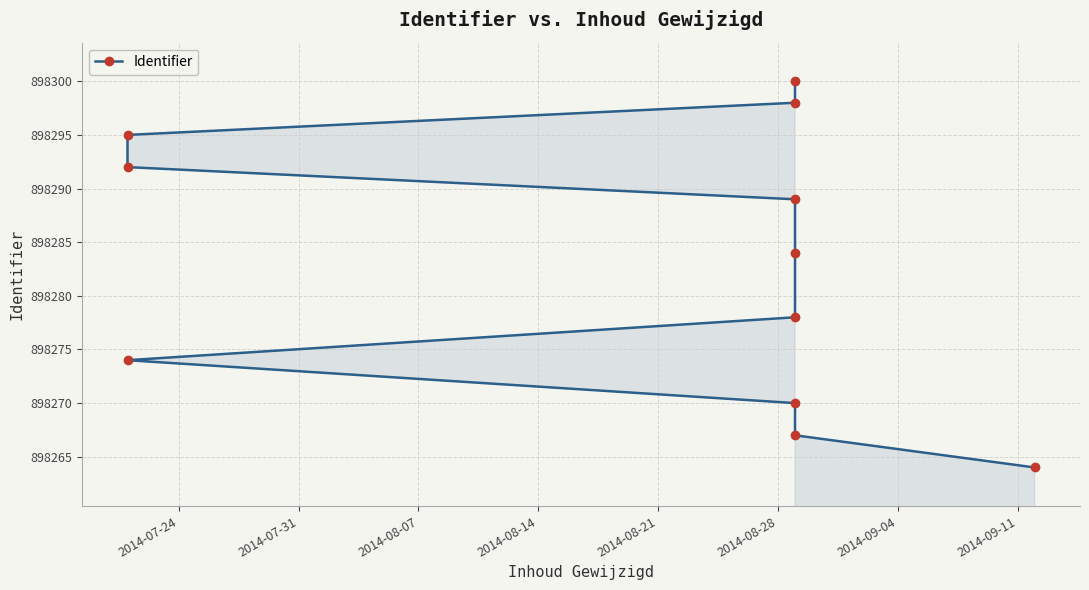

How many distinct data groups are displayed?

1